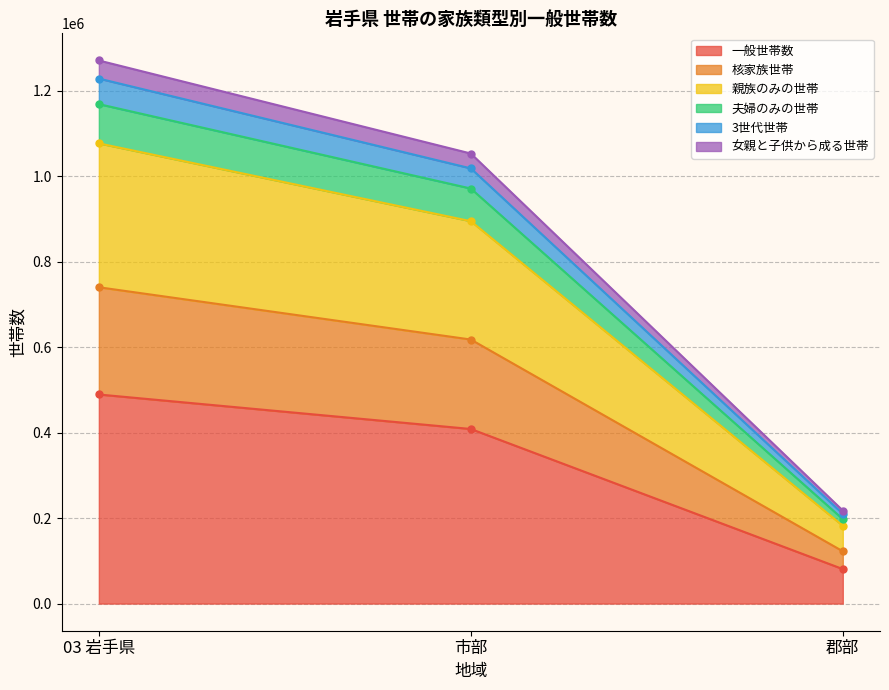

Where does the 核家族世帯 series first go above 618037?

03 岩手県